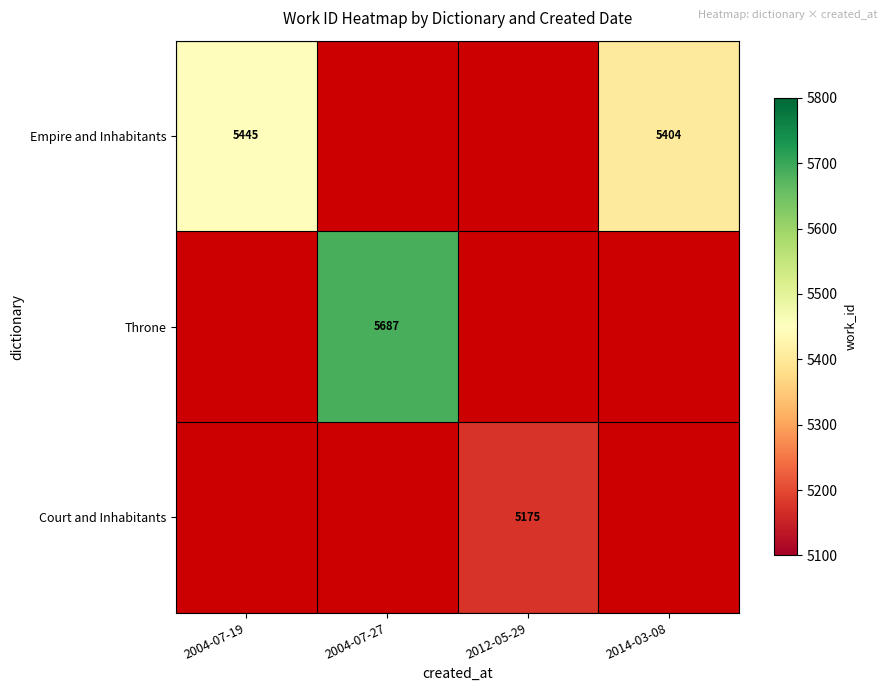

Is it true that Empire and Inhabitants equals 7252 at 2004-07-19?

False